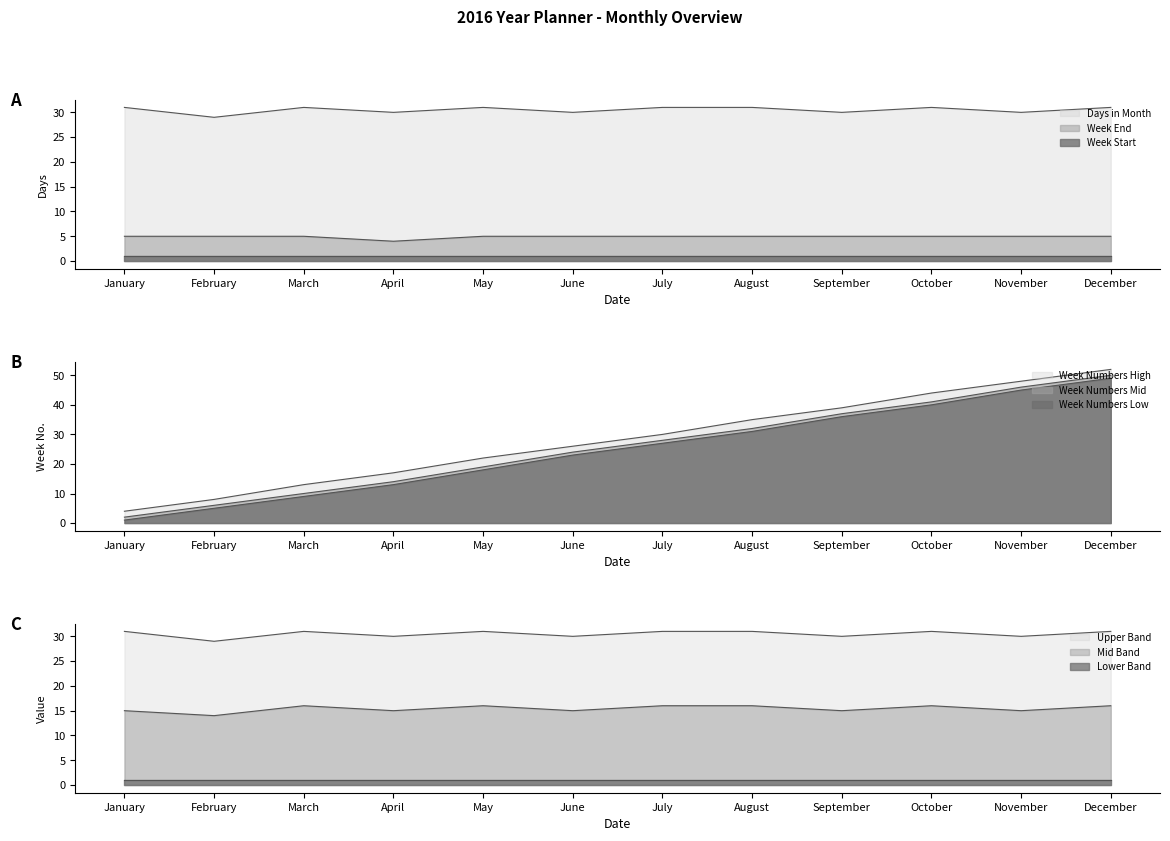

How many Days in Month values are between 30 and 31?

11